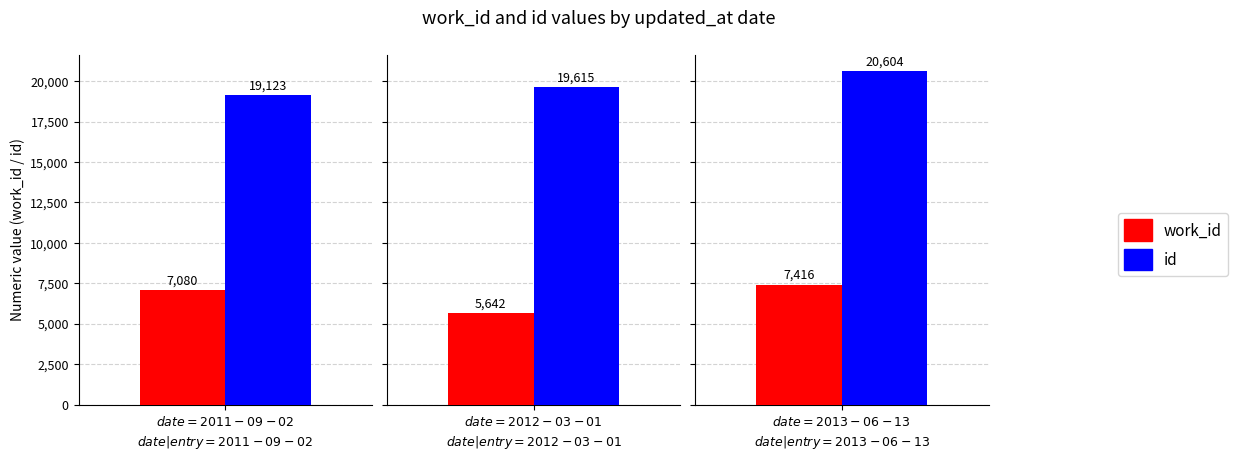

At 2012-03-01, list the series in order from smallest to largest.

work_id, id